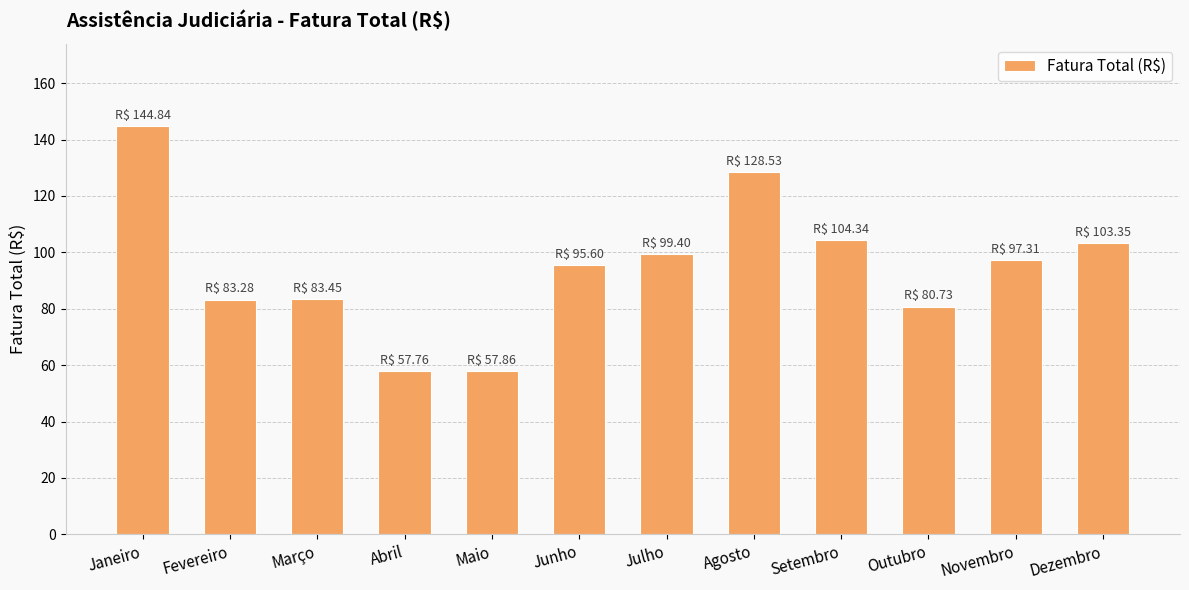

Read the value at Maio.

57.9